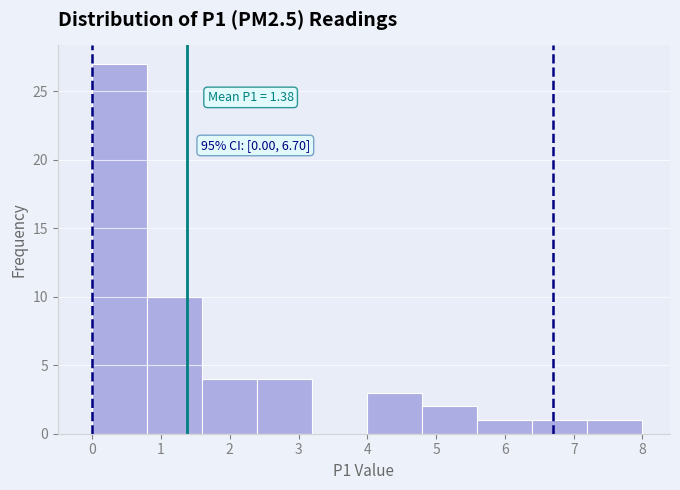

Over which range of the x-axis is the bar tallest?

0.0 to 0.8